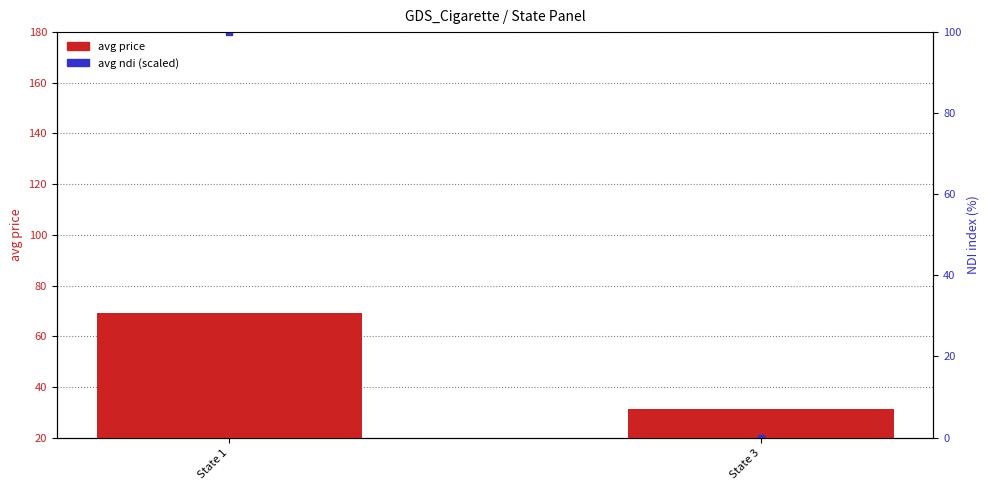

Is the value of avg ndi (scaled) at State 1 greater than the value of avg price at State 3?

Yes